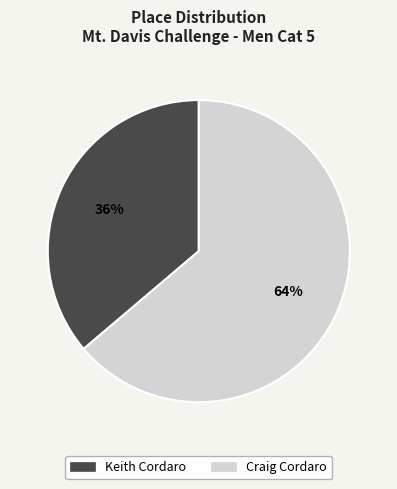

Between Craig Cordaro and Keith Cordaro, which is larger?

Craig Cordaro